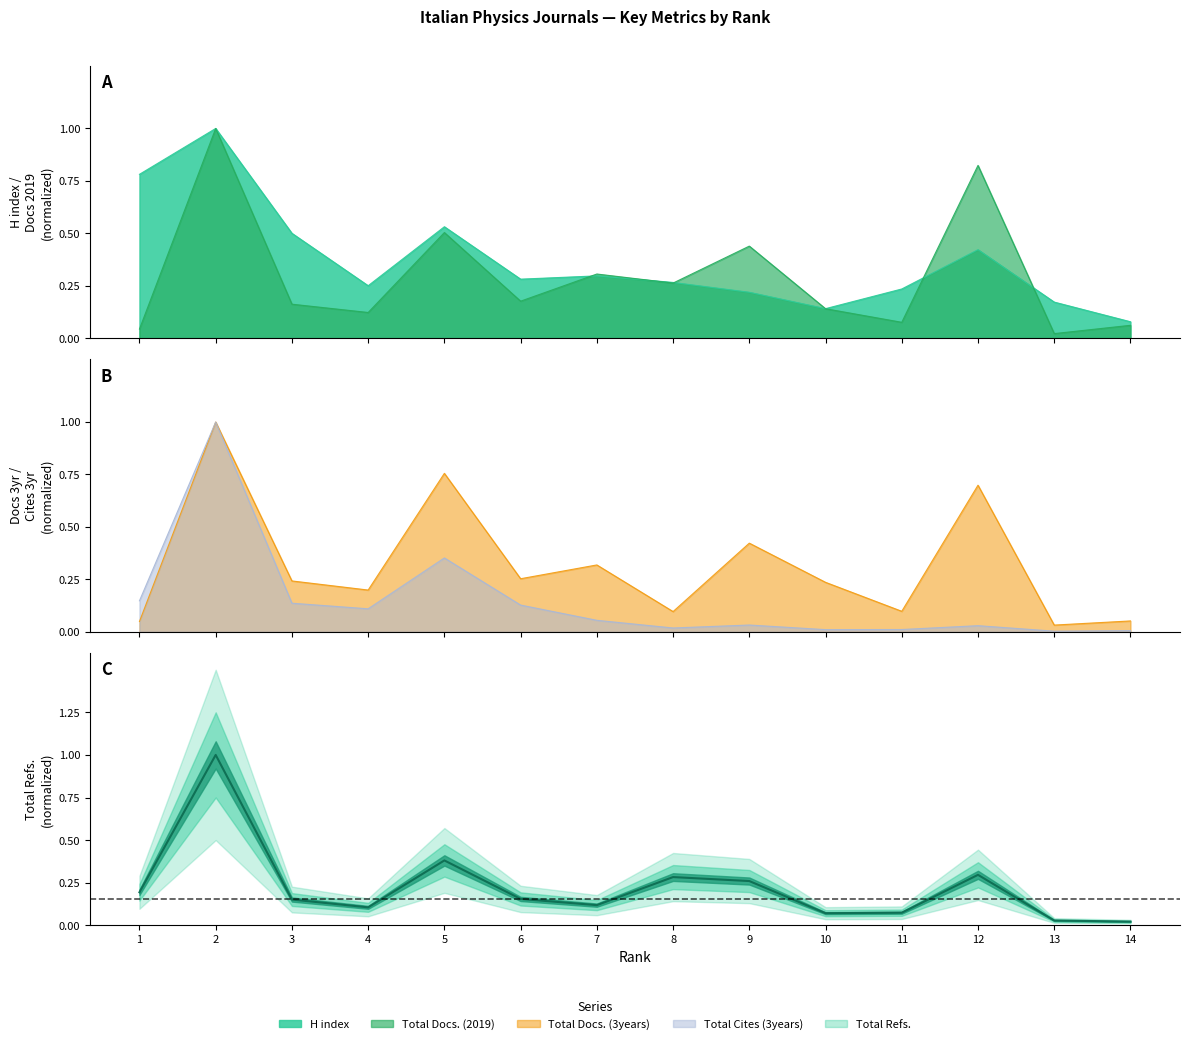

How many lines are shown in the chart?

5